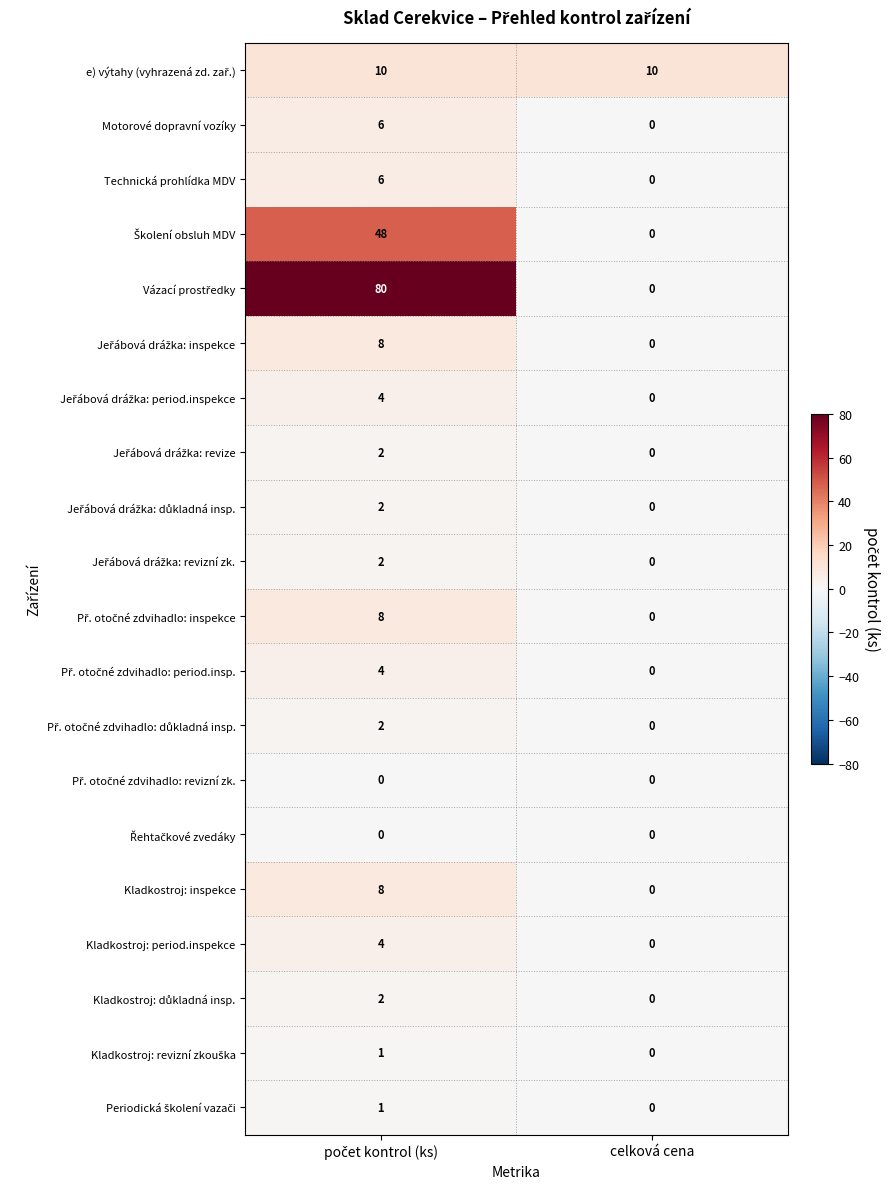

What is the spread (max minus min) of values at celková cena?

10